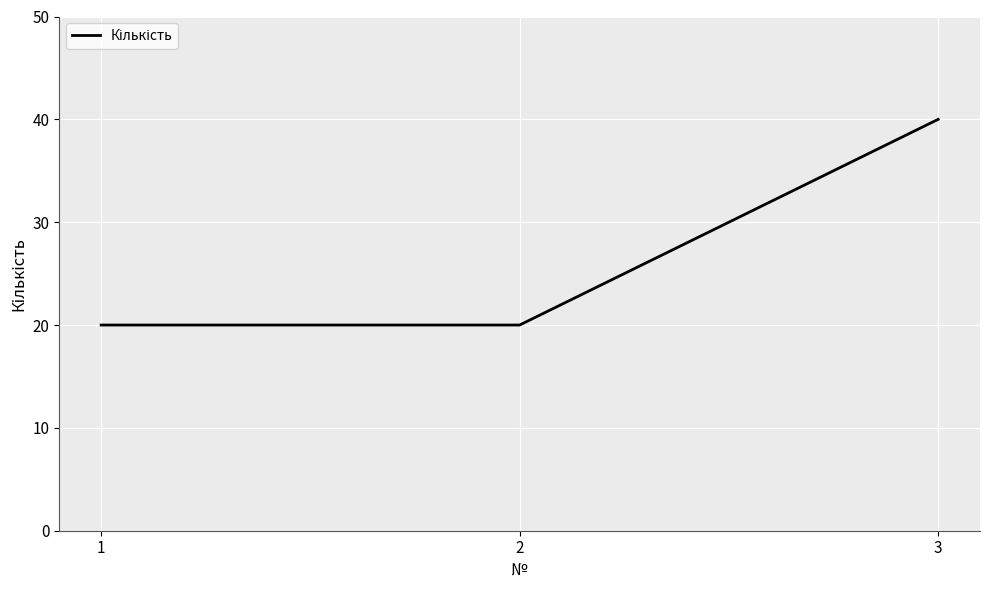

The value at 2 is 20. True or false?

True